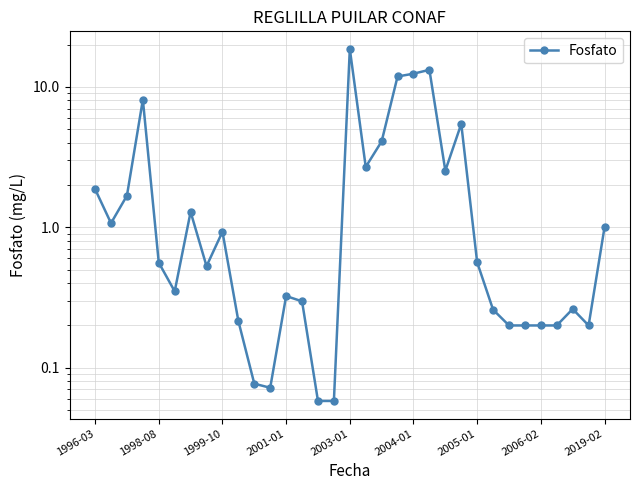

Reading right to left, what are all the values shown in this chart?

1.0	0.2	0.3	0.2	0.2	0.2	0.2	0.3	0.6	5.4	2.5	13.2	12.4	11.8	4.1	2.7	18.6	0.1	0.1	0.3	0.3	0.1	0.1	0.2	0.9	0.5	1.3	0.3	0.6	8.1	1.7	1.1	1.9